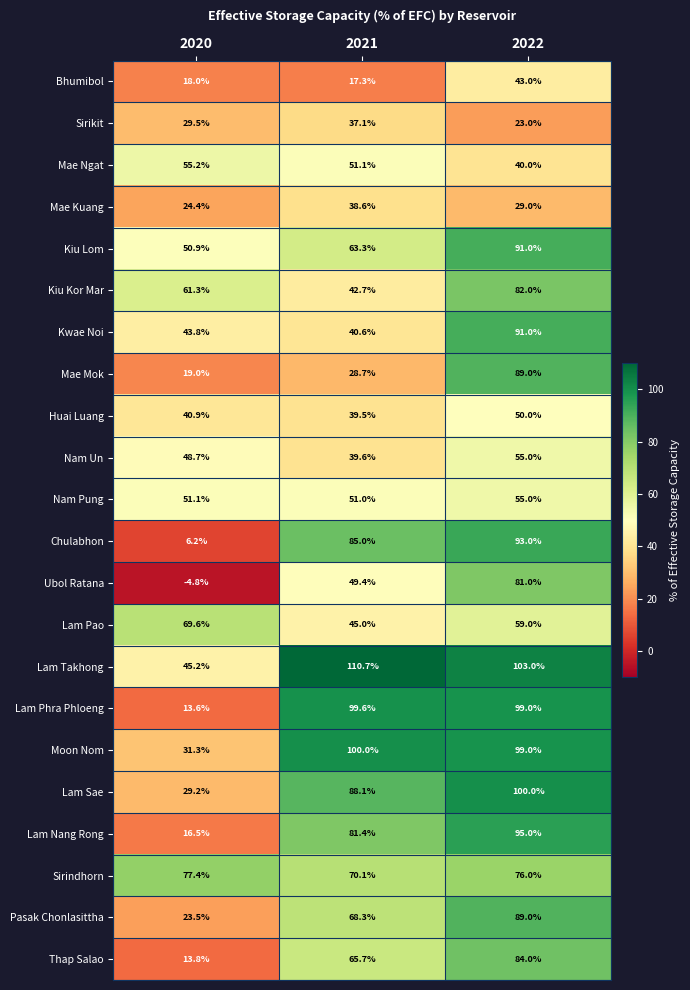

Where is Bhumibol nearest to the value 30?

2020